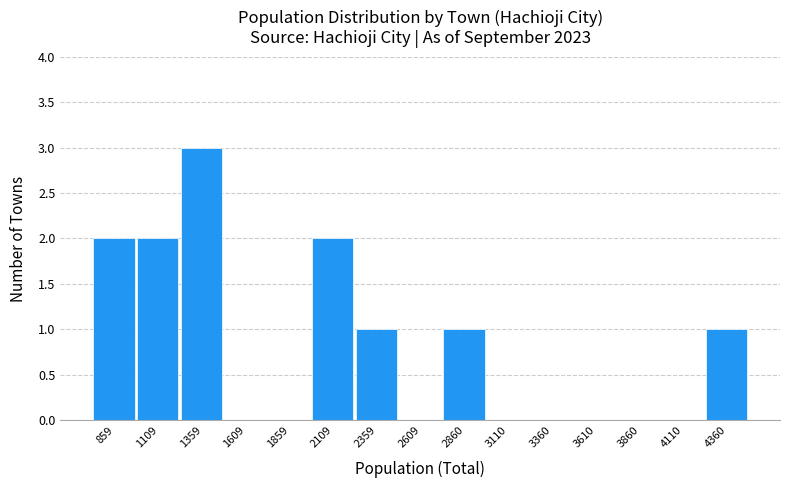

Reading left to right, list all the values displayed in this chart.

859=2	1109=2	1359=3	1609=0	1859=0	2109=2	2359=1	2609=0	2860=1	3110=0	3360=0	3610=0	3860=0	4110=0	4360=1